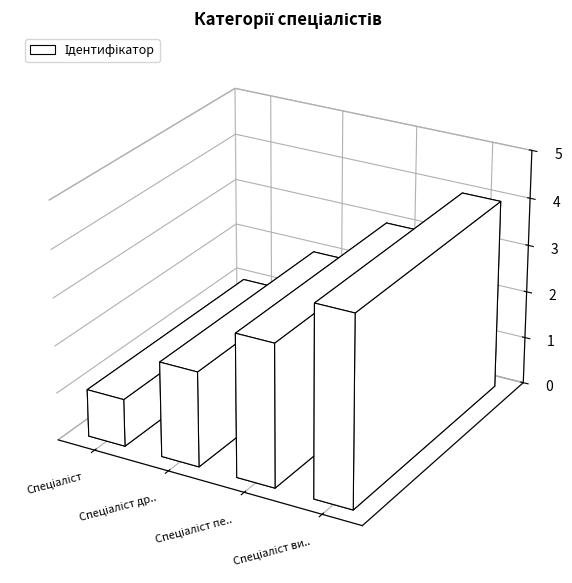

Reading left to right, transcribe all the data shown in this chart.

1	2	3	4